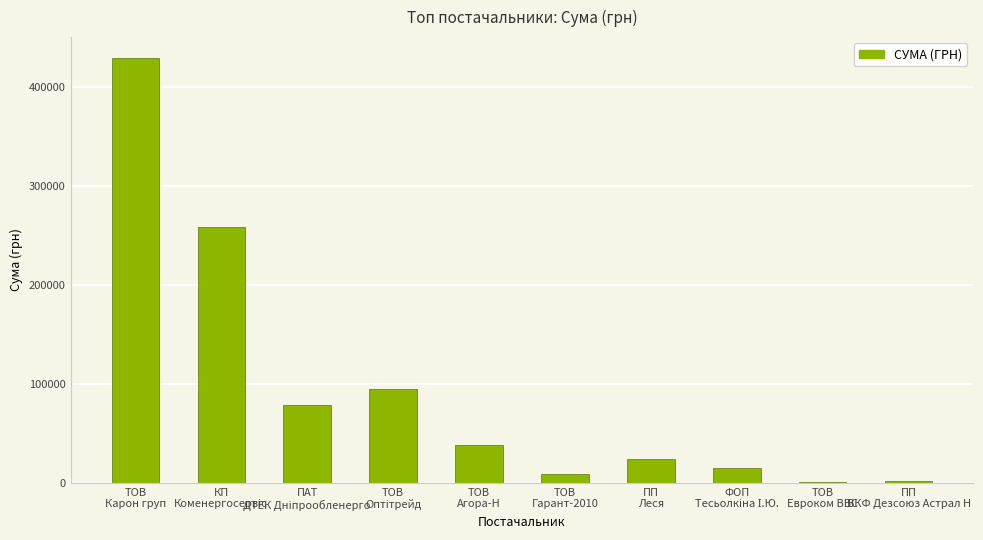

What is the greatest value displayed?

429254.7